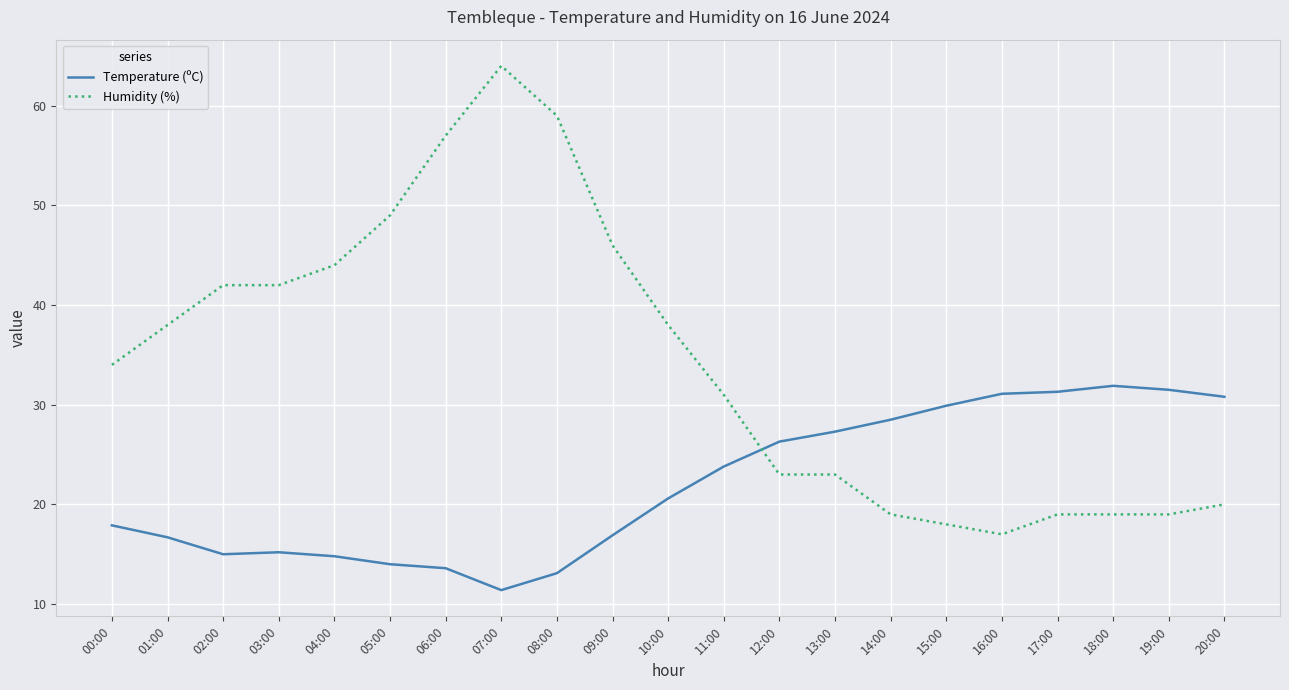

Between 06:00 and 09:00, which series saw the biggest shift?

Humidity (%)